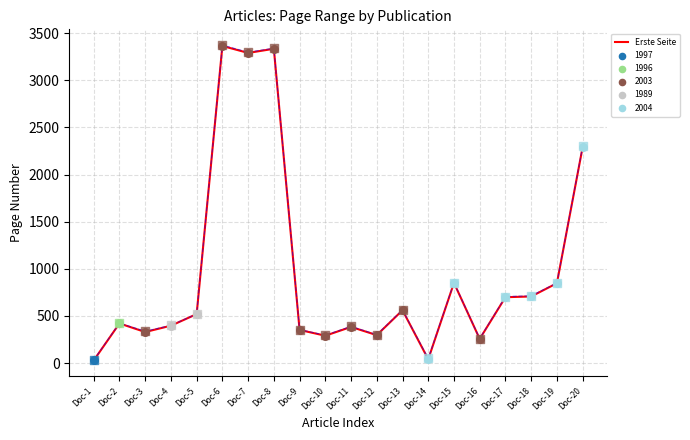

What is the total value across all series at Doc-20?

4587